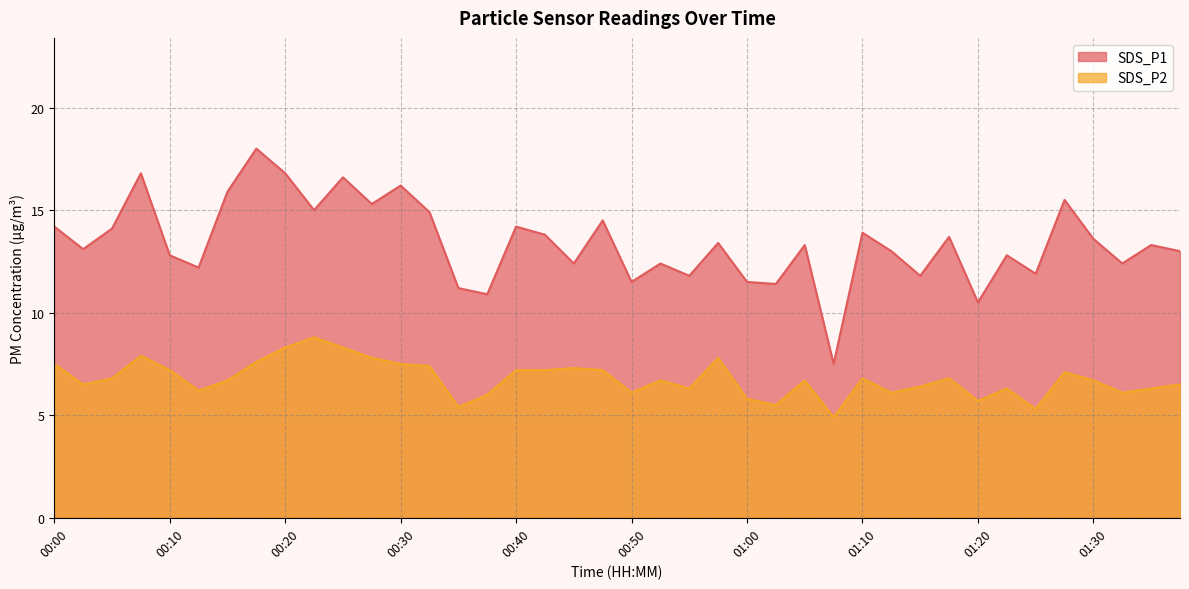

At which category does the chart reach its peak across all series?

00:18